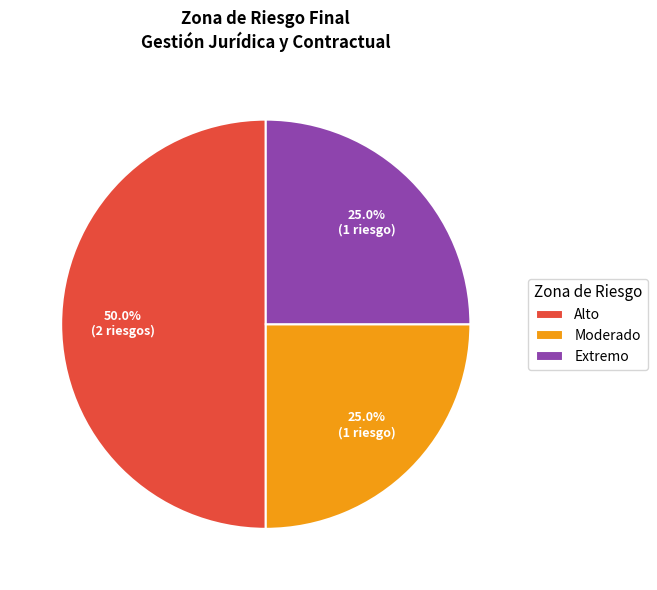

Is it true that Alto is 50% of the pie?

True